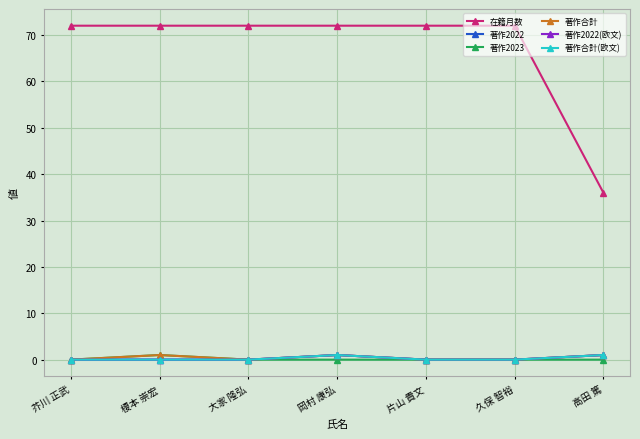

Reading left to right, list all the values displayed in this chart.

在籍月数: 芥川 正武=72	榎本 崇宏=72	大家 隆弘=72	岡村 康弘=72	片山 貴文=72	久保 智裕=72	高田 篤=36
著作2022: 芥川 正武=0	榎本 崇宏=0	大家 隆弘=0	岡村 康弘=1	片山 貴文=0	久保 智裕=0	高田 篤=1
著作2023: 芥川 正武=0	榎本 崇宏=1	大家 隆弘=0	岡村 康弘=0	片山 貴文=0	久保 智裕=0	高田 篤=0
著作合計: 芥川 正武=0	榎本 崇宏=1	大家 隆弘=0	岡村 康弘=1	片山 貴文=0	久保 智裕=0	高田 篤=1
著作2022(欧文): 芥川 正武=0	榎本 崇宏=0	大家 隆弘=0	岡村 康弘=1	片山 貴文=0	久保 智裕=0	高田 篤=1
著作合計(欧文): 芥川 正武=0	榎本 崇宏=0	大家 隆弘=0	岡村 康弘=1	片山 貴文=0	久保 智裕=0	高田 篤=1